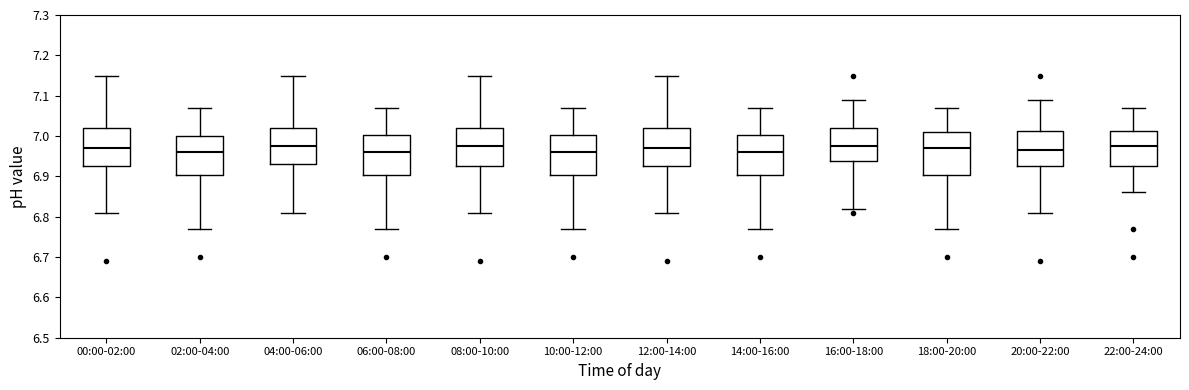

Reading left to right, read every box against the y-axis: the position of its median line, the range the box covers, and the ends of its whiskers. The values are not printed on the chart, so give them approximately, as read against the axis.

00:00-02:00: median 6.97, box 6.93 to 7.02, whiskers 6.81 to 7.15
02:00-04:00: median 6.96, box 6.90 to 7.00, whiskers 6.77 to 7.07
04:00-06:00: median 6.98, box 6.93 to 7.02, whiskers 6.81 to 7.15
06:00-08:00: median 6.96, box 6.90 to 7.00, whiskers 6.77 to 7.07
08:00-10:00: median 6.98, box 6.93 to 7.02, whiskers 6.81 to 7.15
10:00-12:00: median 6.96, box 6.90 to 7.00, whiskers 6.77 to 7.07
12:00-14:00: median 6.97, box 6.93 to 7.02, whiskers 6.81 to 7.15
14:00-16:00: median 6.96, box 6.90 to 7.00, whiskers 6.77 to 7.07
16:00-18:00: median 6.98, box 6.94 to 7.02, whiskers 6.82 to 7.09
18:00-20:00: median 6.97, box 6.90 to 7.01, whiskers 6.77 to 7.07
20:00-22:00: median 6.97, box 6.93 to 7.01, whiskers 6.81 to 7.09
22:00-24:00: median 6.98, box 6.93 to 7.01, whiskers 6.86 to 7.07